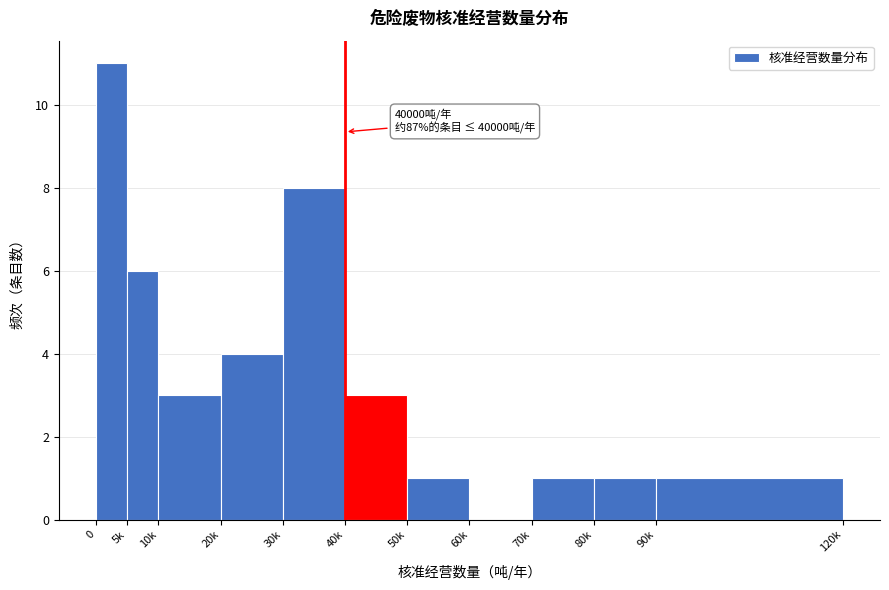

Reading left to right, list all the values displayed in this chart.

0=11	5k=6	10k=3	20k=4	30k=8	40k=3	50k=1	60k=0	70k=1	80k=1	90k=1